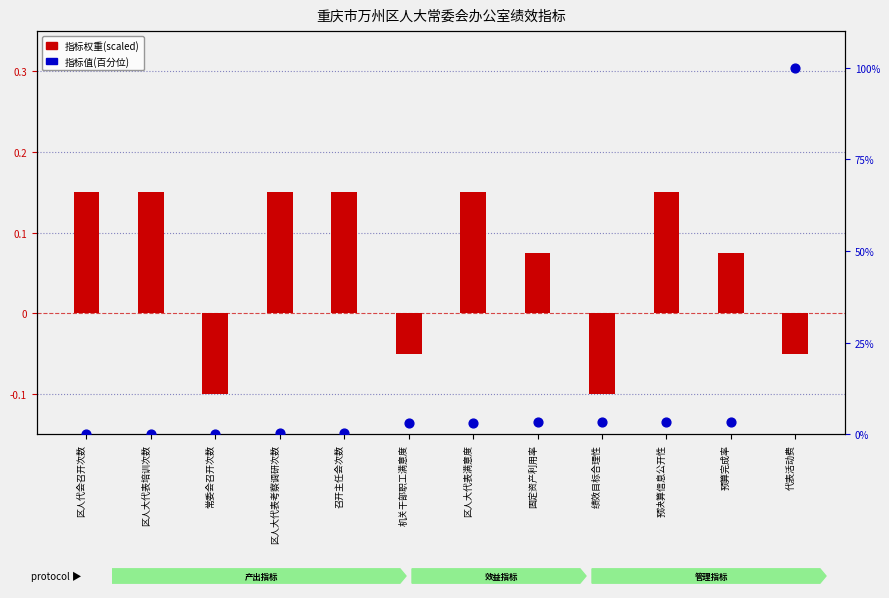

At how many categories does at least one series exceed 57?

1